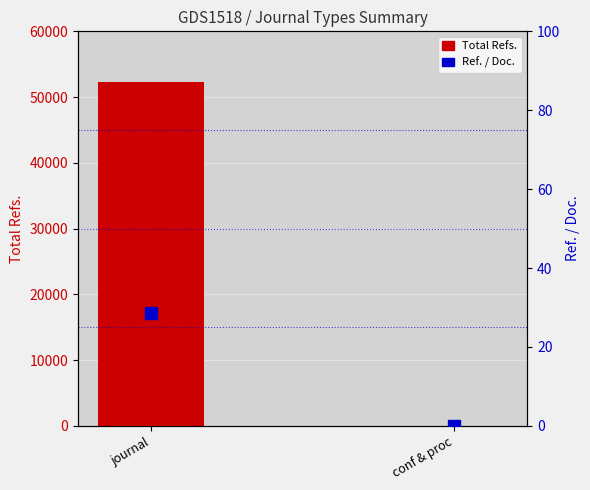

Read the Total Refs. value at conf & proc.

2.0